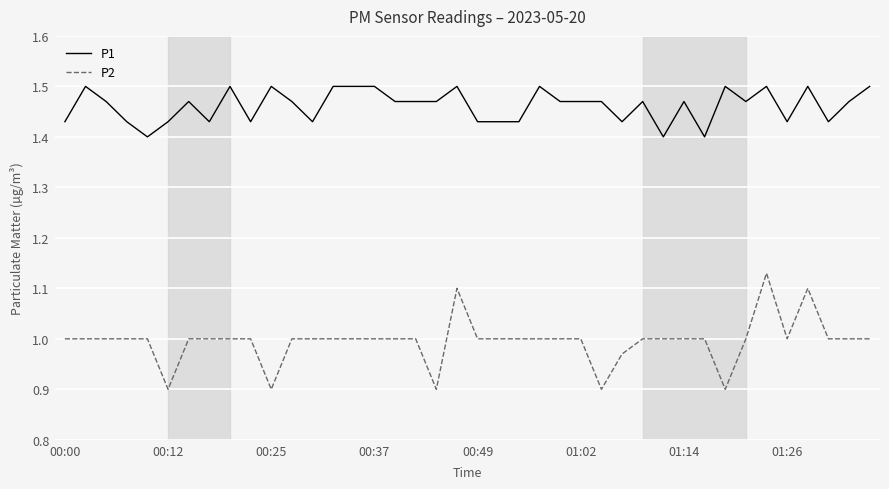

Which series has the largest range (max minus min)?

P2